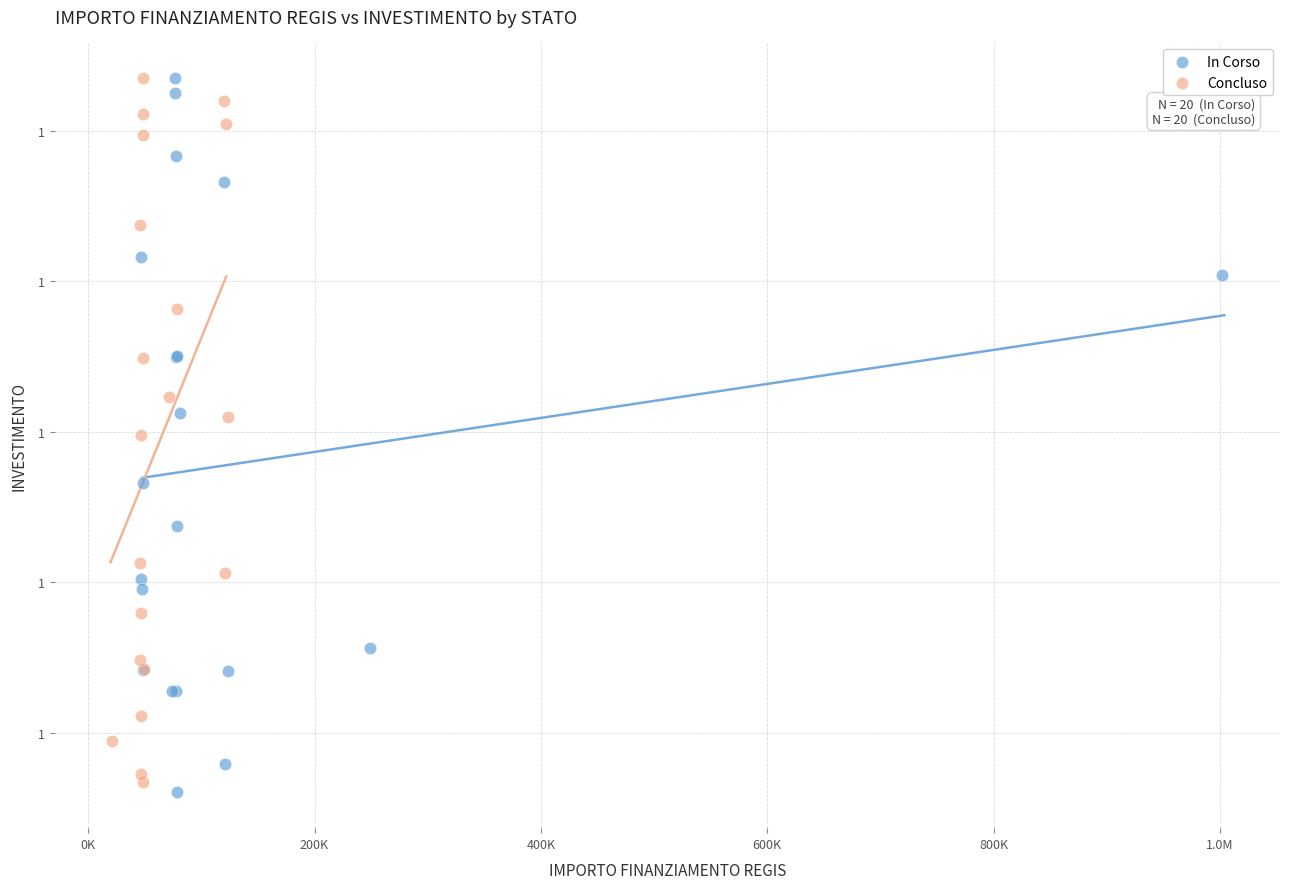

What are all the series names shown in the legend?

In Corso, Concluso